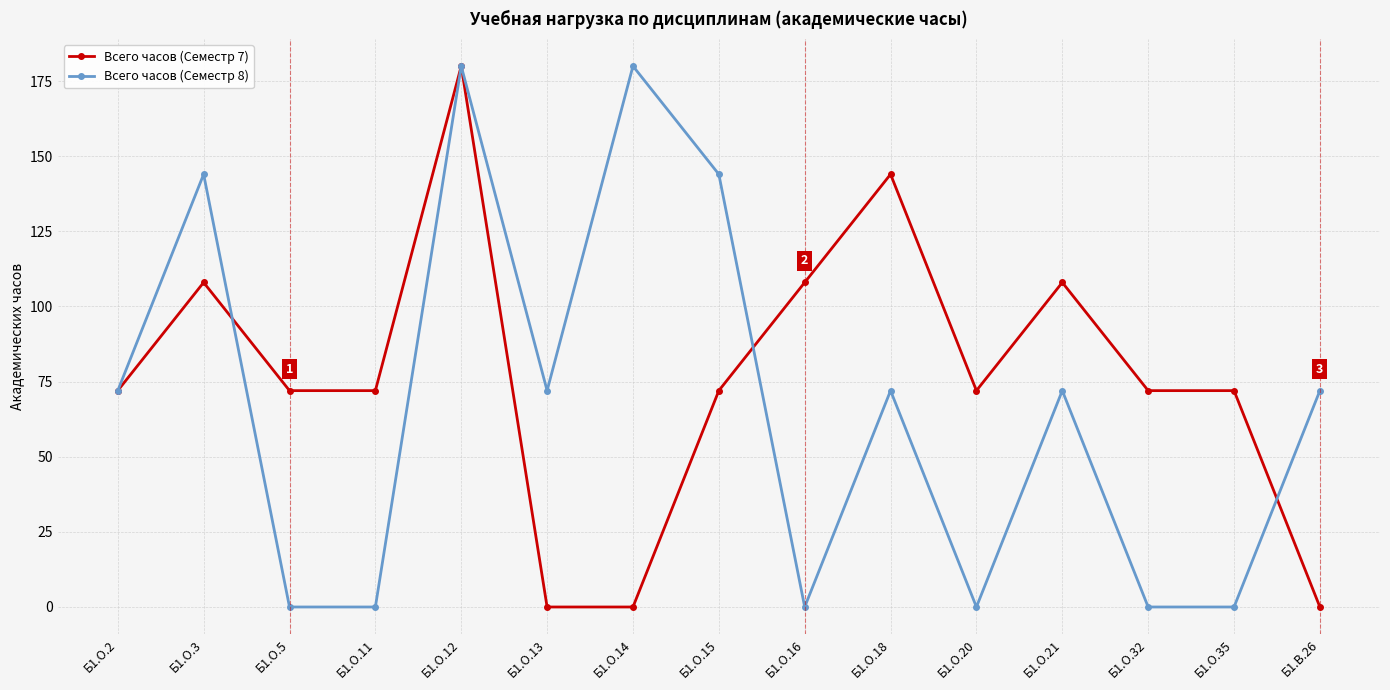

True or false: Всего часов (Семестр 7) and Всего часов (Семестр 8) cross at least once.

True